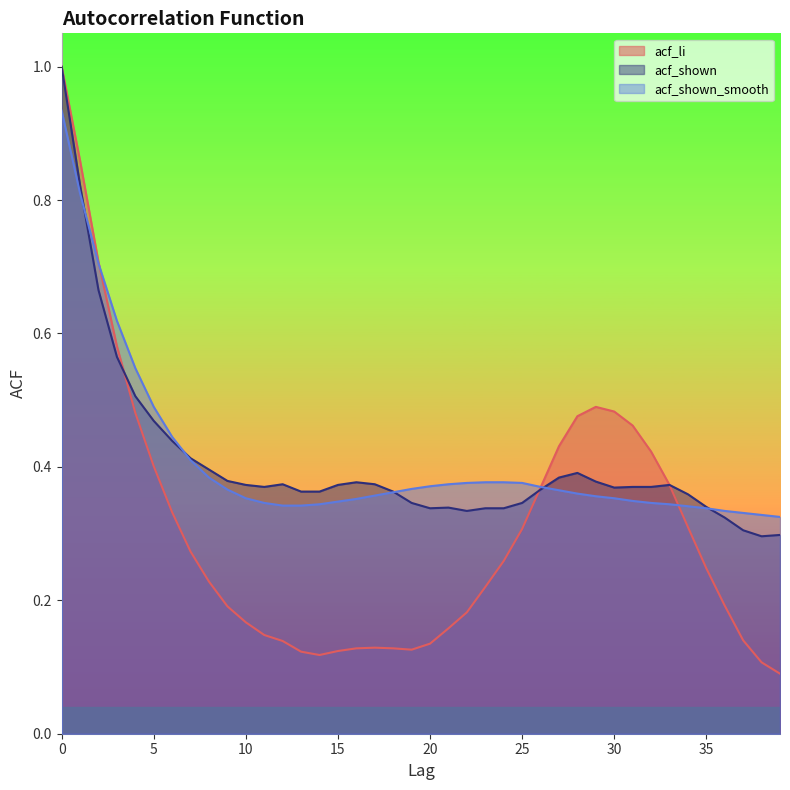

Reading left to right, what are all the values shown in this chart?

acf_li: 1.0	0.9	0.7	0.6	0.5	0.4	0.3	0.3	0.2	0.2	0.2	0.1	0.1	0.1	0.1	0.1	0.1	0.1	0.1	0.1	0.1	0.2	0.2	0.2	0.3	0.3	0.4	0.4	0.5	0.5	0.5	0.5	0.4	0.4	0.3	0.2	0.2	0.1	0.1	0.1
acf_shown: 1.0	0.8	0.7	0.6	0.5	0.5	0.4	0.4	0.4	0.4	0.4	0.4	0.4	0.4	0.4	0.4	0.4	0.4	0.4	0.3	0.3	0.3	0.3	0.3	0.3	0.3	0.4	0.4	0.4	0.4	0.4	0.4	0.4	0.4	0.4	0.3	0.3	0.3	0.3	0.3
acf_shown_smooth: 0.9	0.8	0.7	0.6	0.5	0.5	0.4	0.4	0.4	0.4	0.4	0.3	0.3	0.3	0.3	0.3	0.4	0.4	0.4	0.4	0.4	0.4	0.4	0.4	0.4	0.4	0.4	0.4	0.4	0.4	0.4	0.3	0.3	0.3	0.3	0.3	0.3	0.3	0.3	0.3